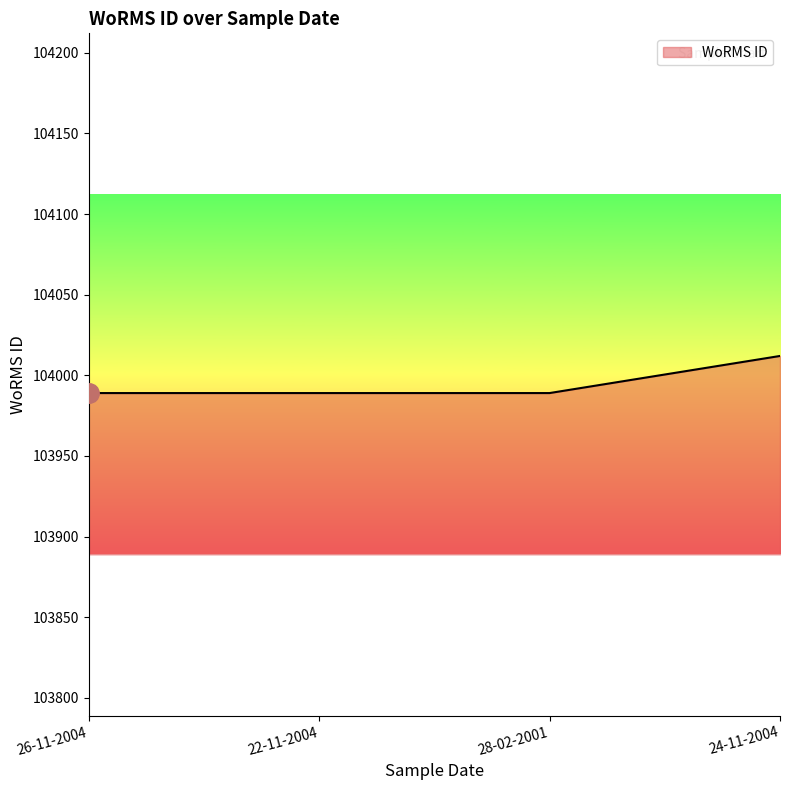

Reading right to left, transcribe all the data shown in this chart.

104012	103989	103989	103989